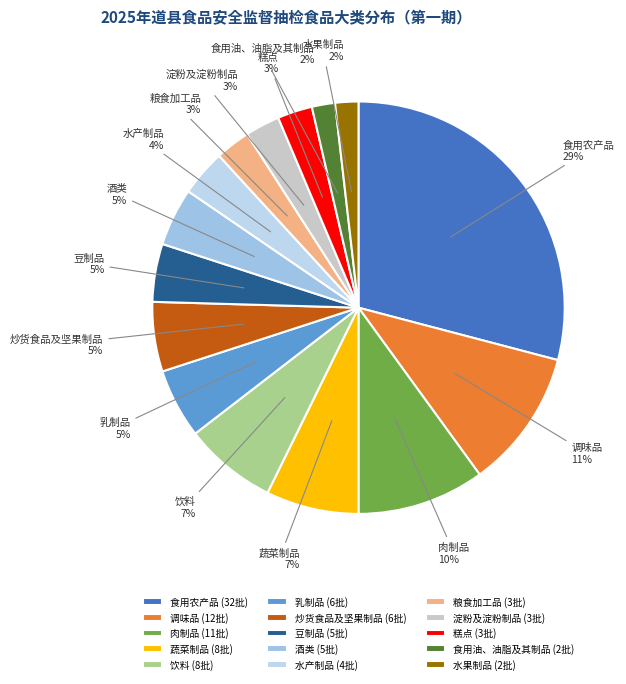

Approximately how many times larger is the value at 水产制品 compared to 糕点?

1.3